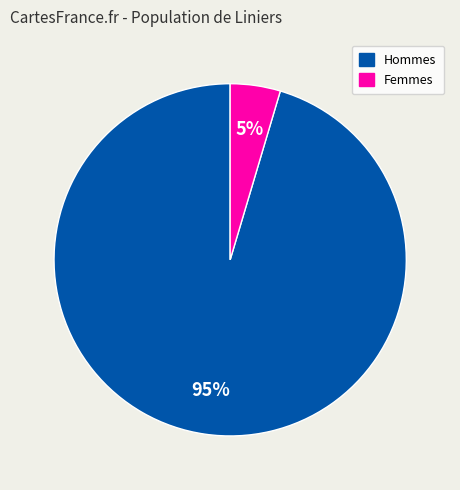

Is there any slice that represents more than half of the pie?

Yes